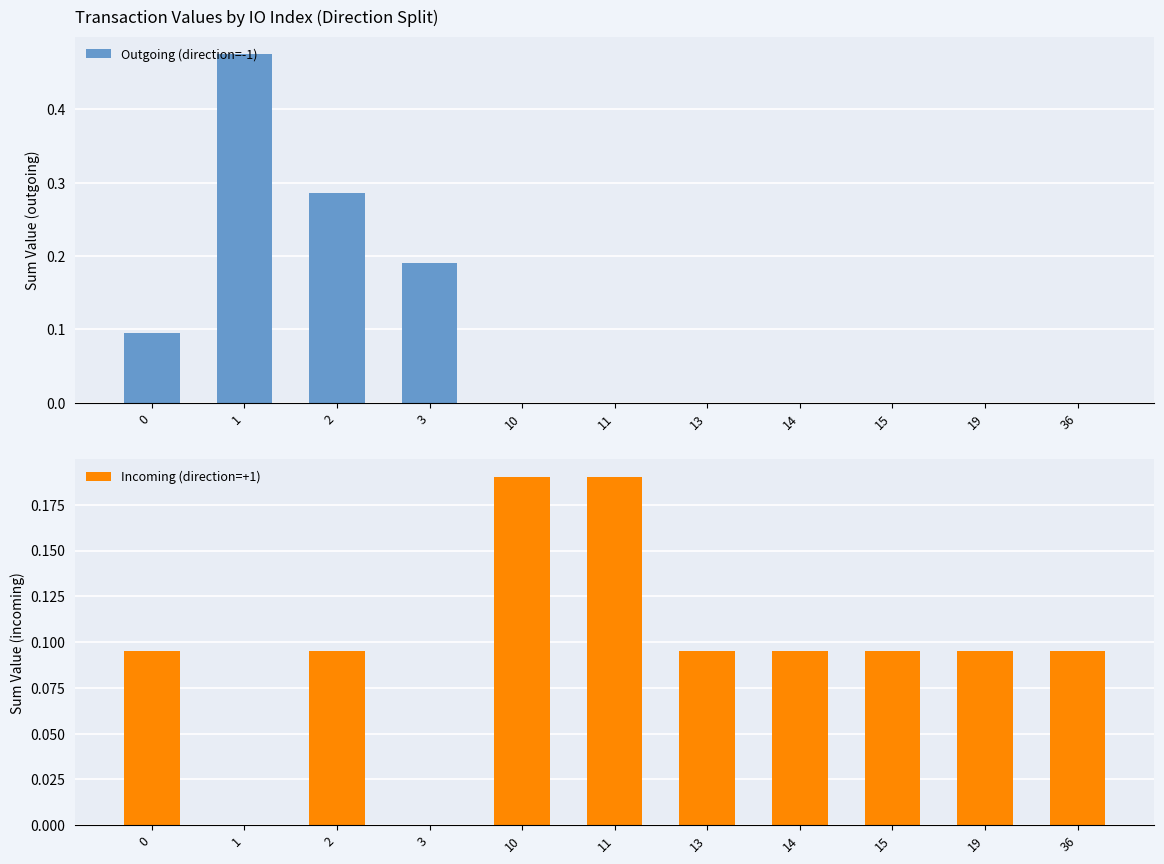

List the series in order of their peak value, highest first.

Outgoing (direction=-1), Incoming (direction=+1)